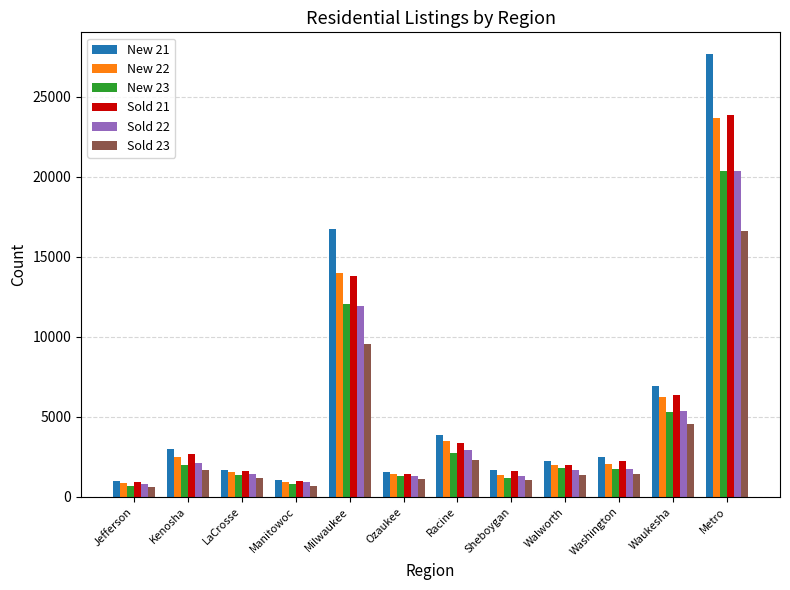

Which series has the largest total across all categories?

New 21